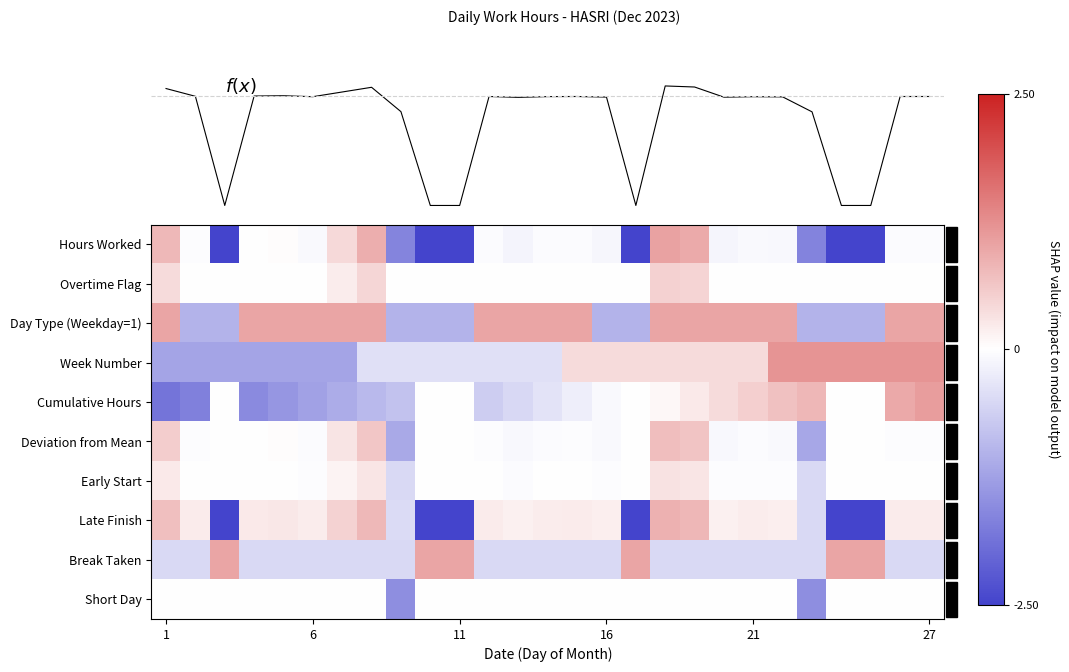

How many categories are shown in the chart?

27